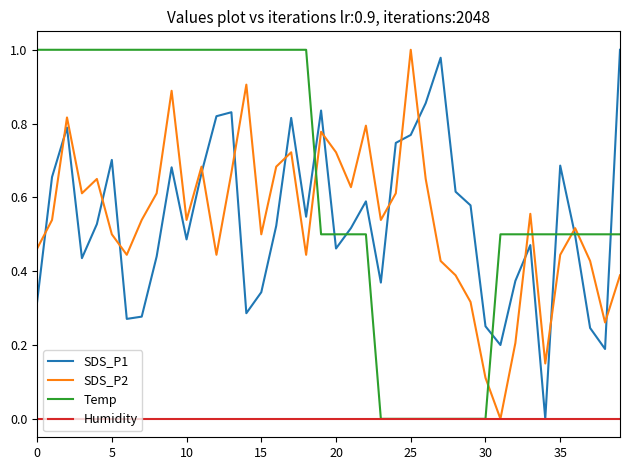

What is the average value of the SDS_P1 series?

0.5